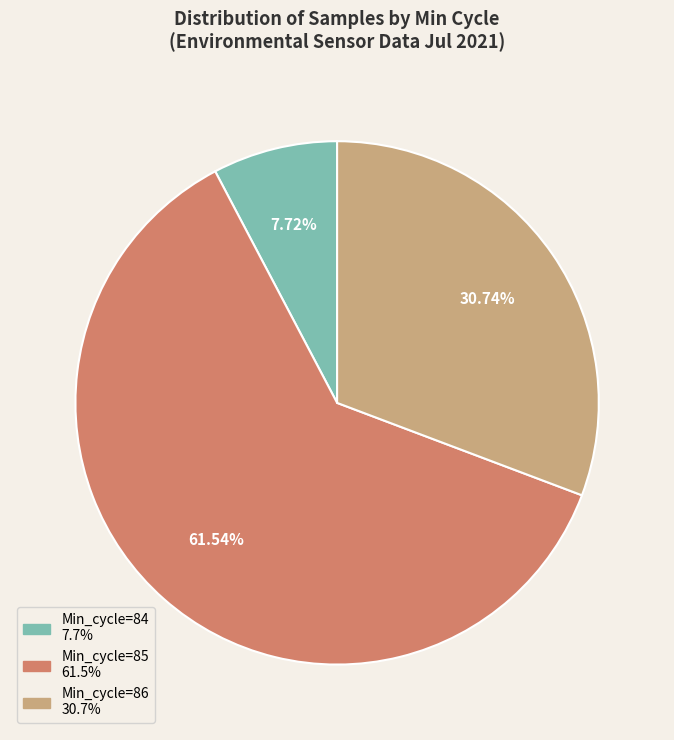

Is there a majority slice in this chart?

Yes